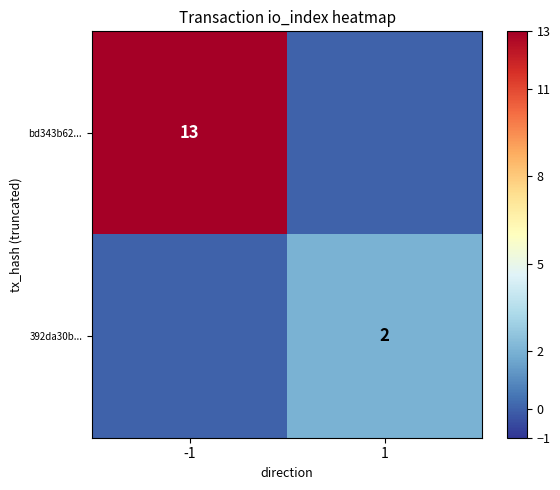

Is it true that bd343b62... equals 13 at -1?

True